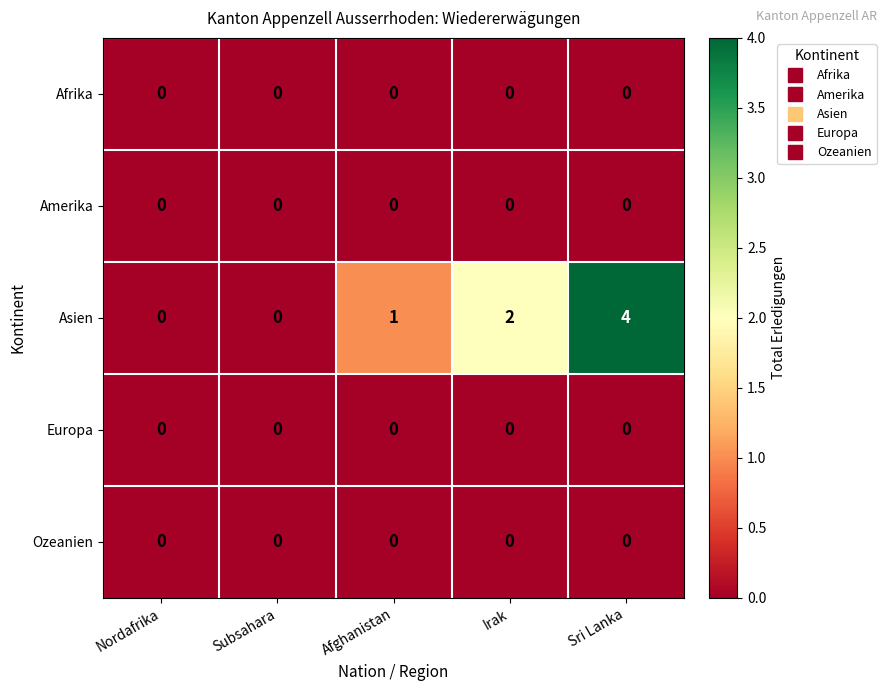

The Asien series shows -2 at Nordafrika. True or false?

False